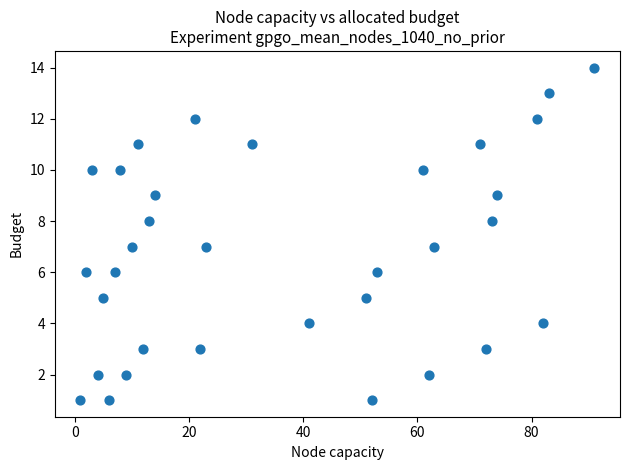

What is the range of Y values (max minus min)?

13